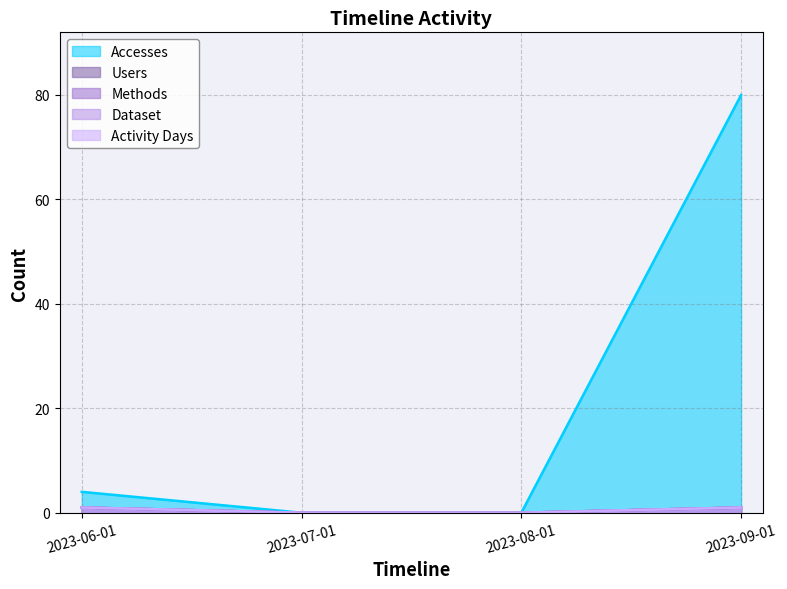

Reading left to right, extract all data points from this chart.

Accesses: 2023-06-01=4	2023-07-01=0	2023-08-01=0	2023-09-01=80
Users: 2023-06-01=1	2023-07-01=0	2023-08-01=0	2023-09-01=1
Methods: 2023-06-01=1	2023-07-01=0	2023-08-01=0	2023-09-01=1
Dataset: 2023-06-01=1	2023-07-01=0	2023-08-01=0	2023-09-01=1
Activity Days: 2023-06-01=1	2023-07-01=0	2023-08-01=0	2023-09-01=1